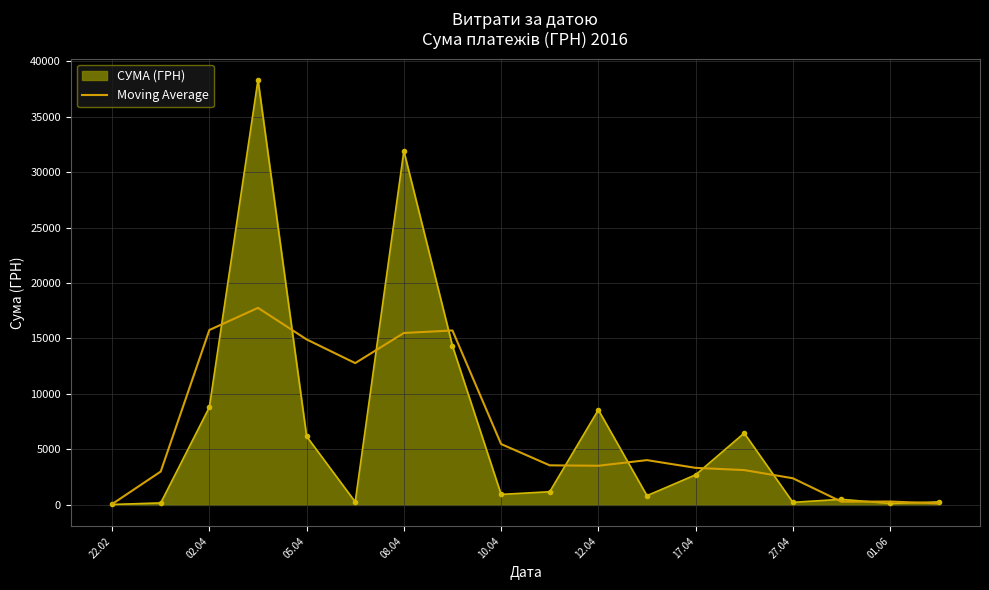

Which series has the largest range (max minus min)?

СУМА (ГРН)